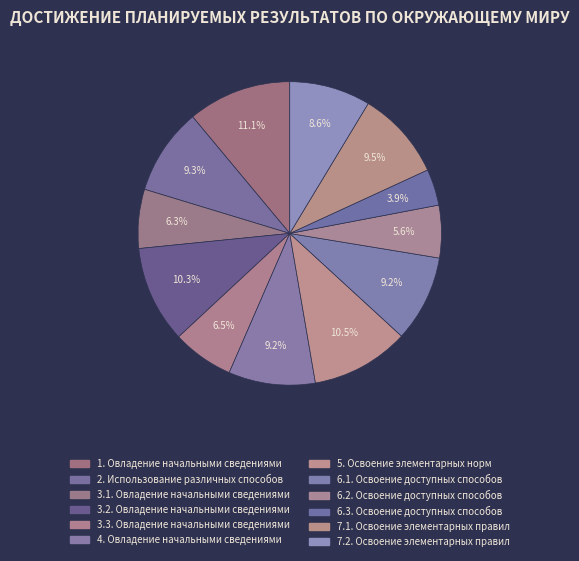

Does any single category account for the majority?

No